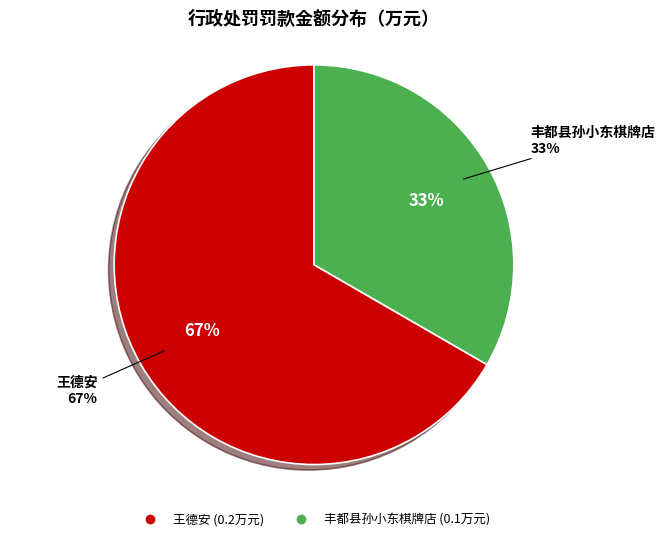

Count the number of slices in the pie.

2